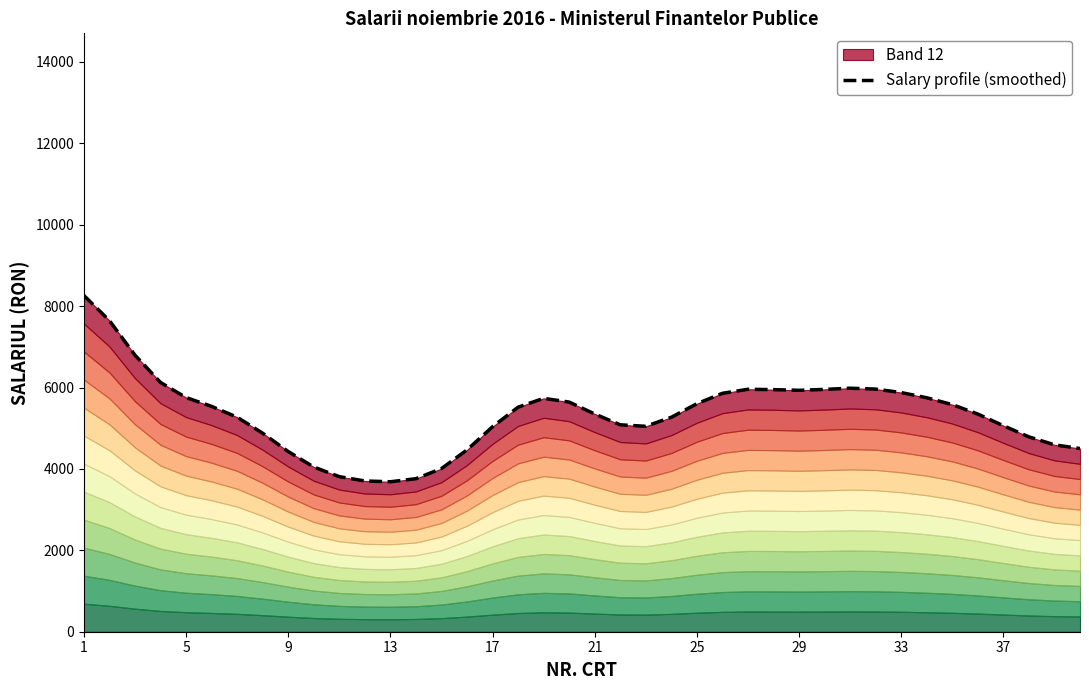

How many data points are above 5516?

20